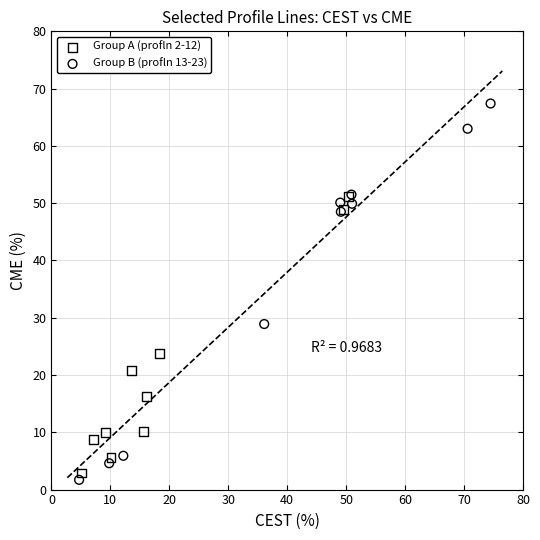

Which series contains the highest Y value?

Group B (profln 13-23)